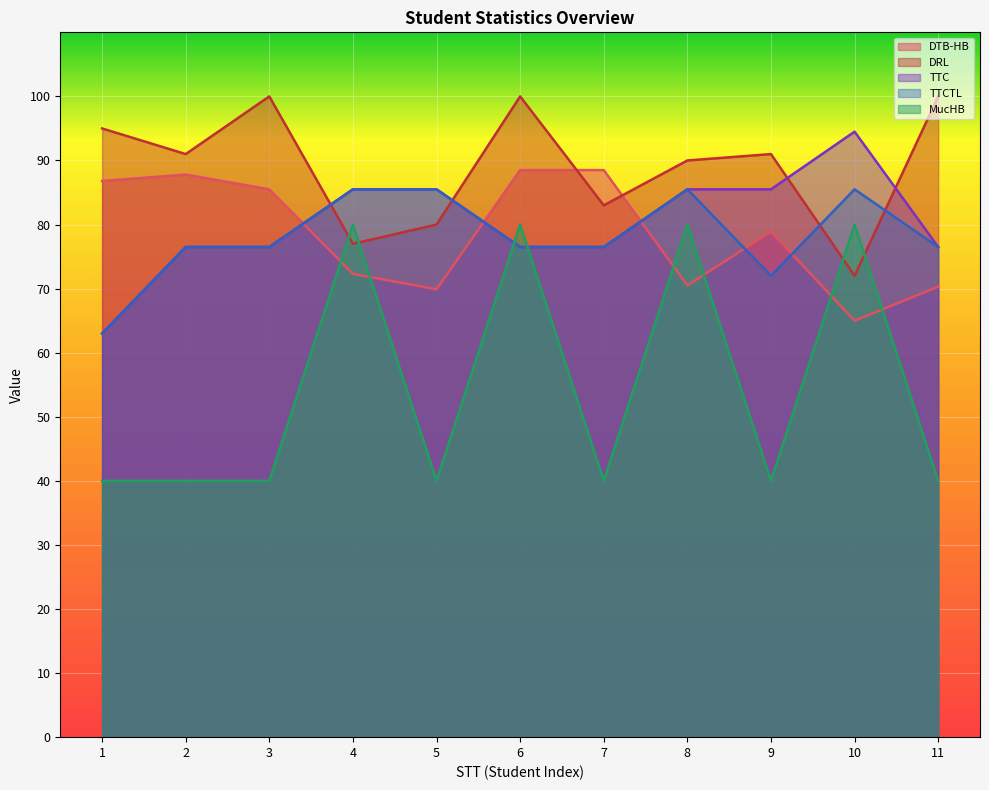

What is the spread (max minus min) of values at 6?

23.5